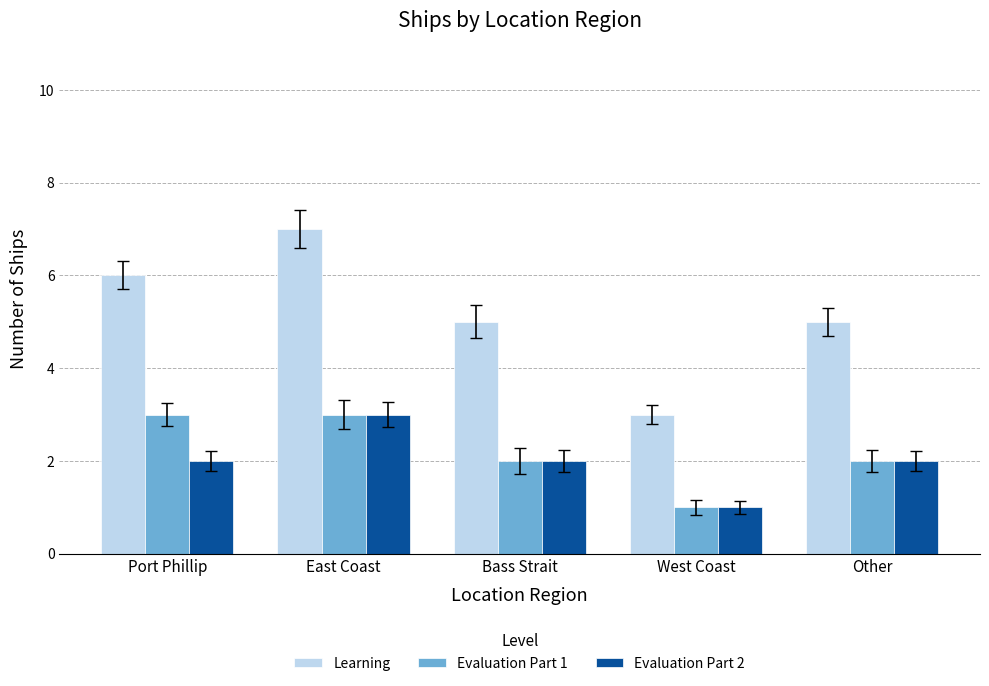

What value does the Evaluation Part 2 series have at East Coast?

3